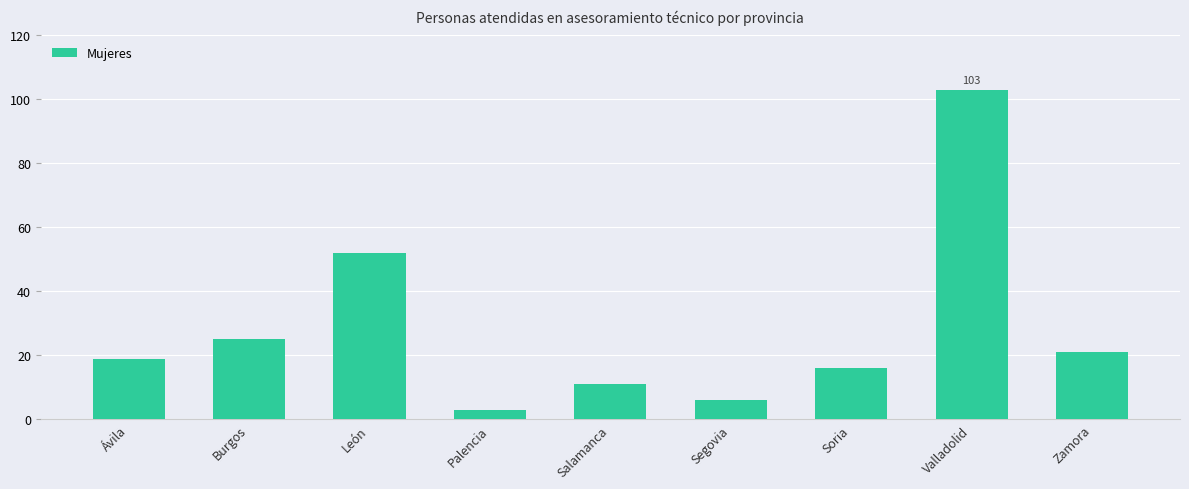

How many data points are less than 19?

4